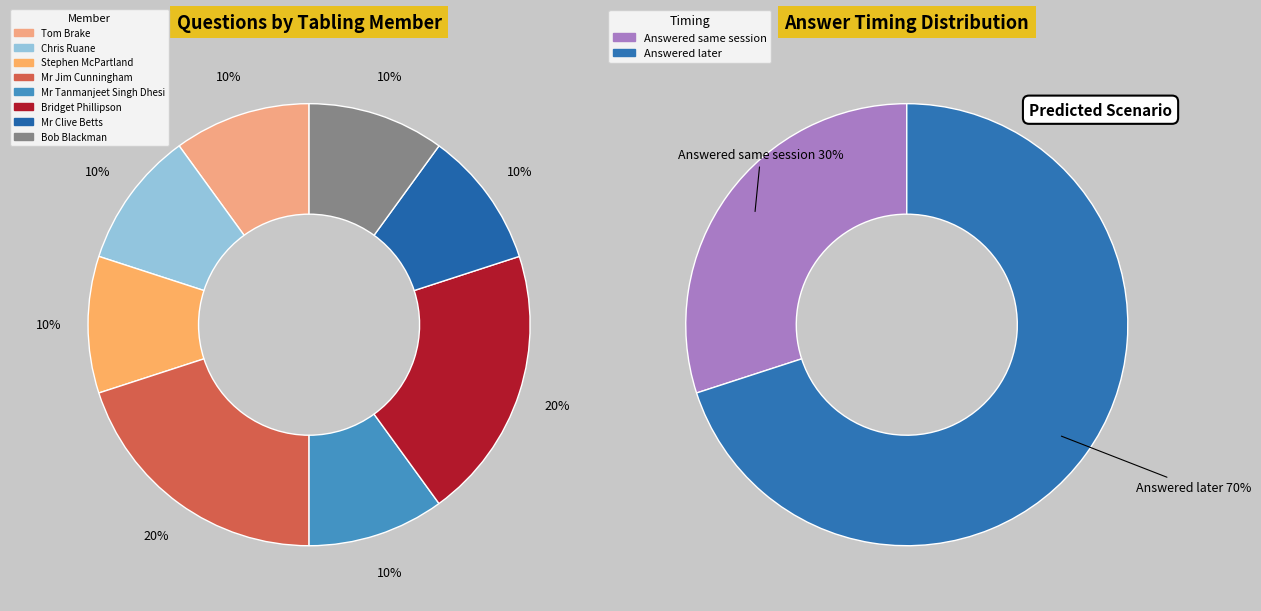

Is it true that Bob Blackman is 1% of the pie?

False